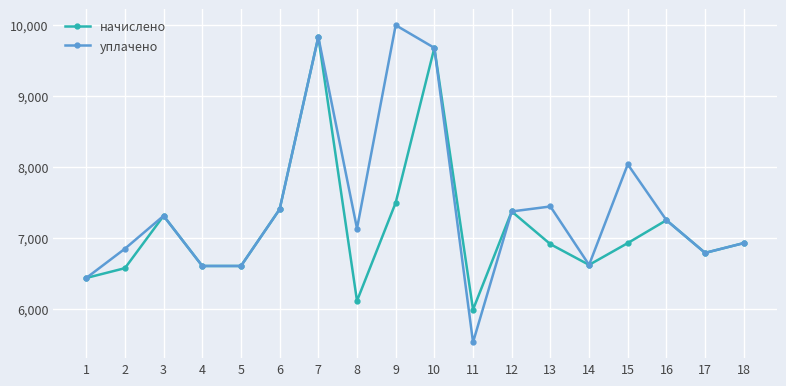

How many series are shown in this chart?

2